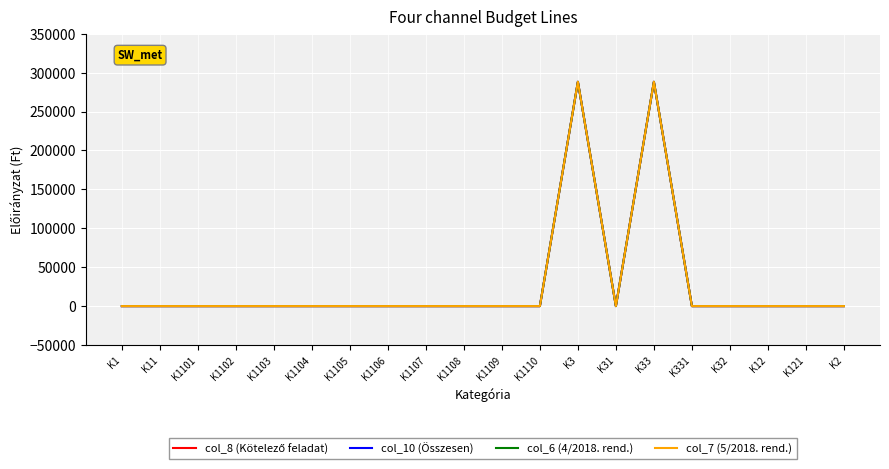

Does the chart have visible grid lines?

Yes